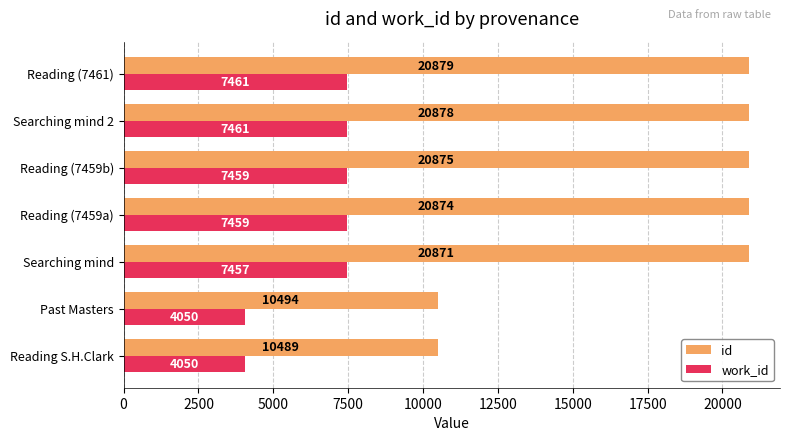

What is the difference between the second highest and second lowest values in the work_id series?

3411